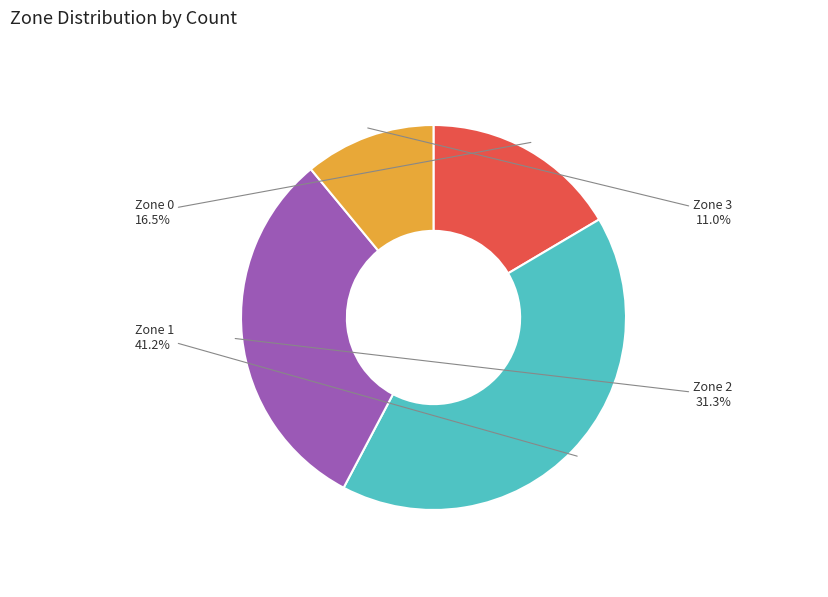

Approximately how many times larger is the value at Zone 3 compared to Zone 1?

0.3